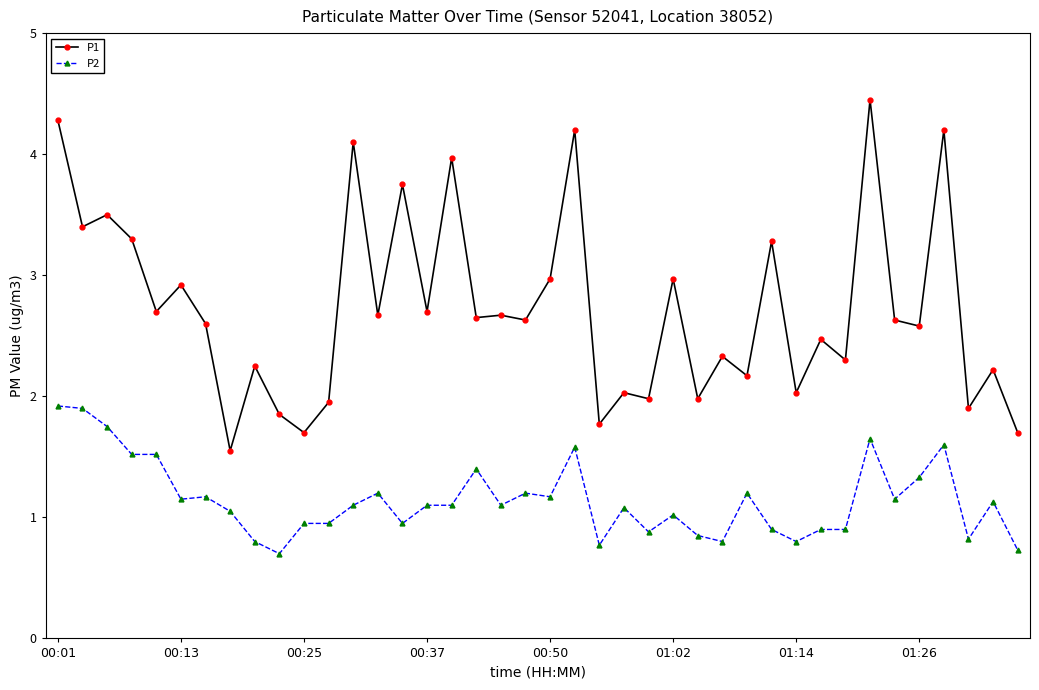

What is the maximum value shown in the chart?

4.5